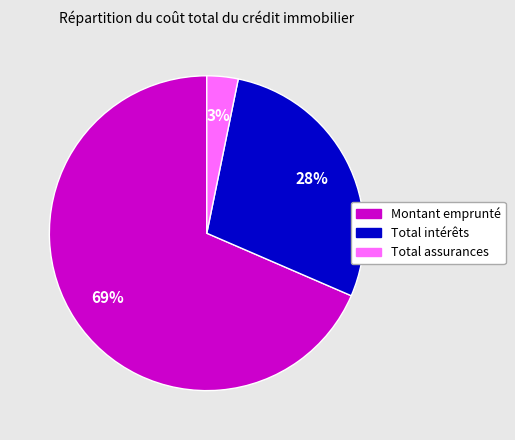

How many segments does this pie chart have?

3